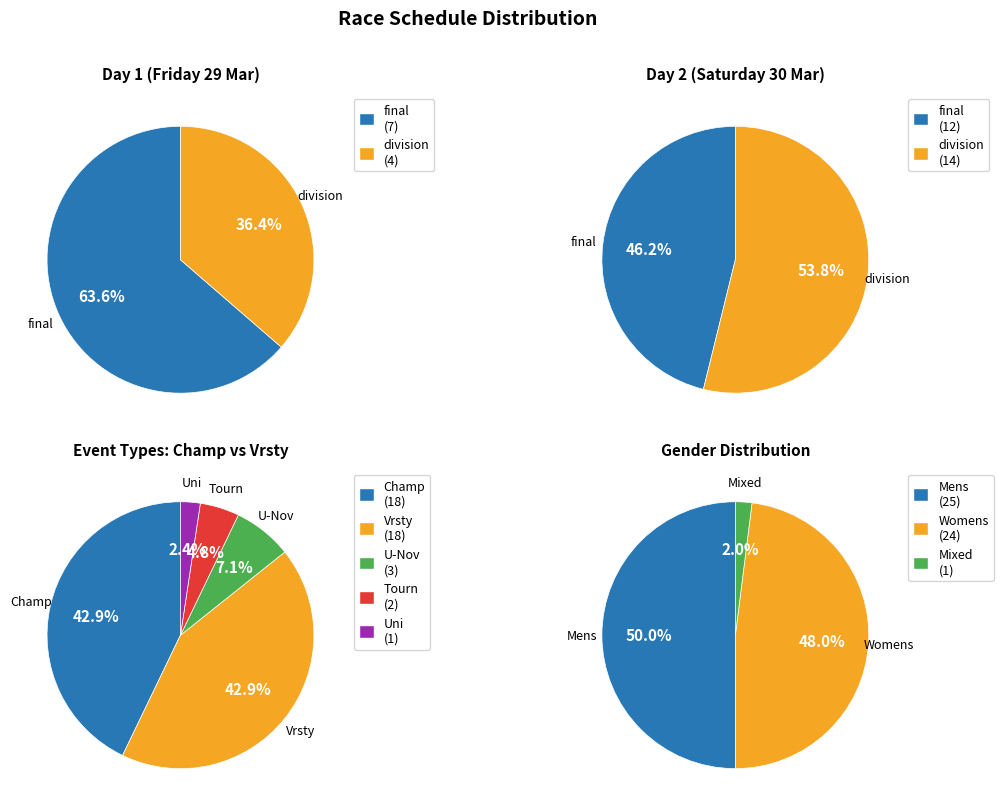

Approximately how many times larger is the value at final compared to division?

1.0